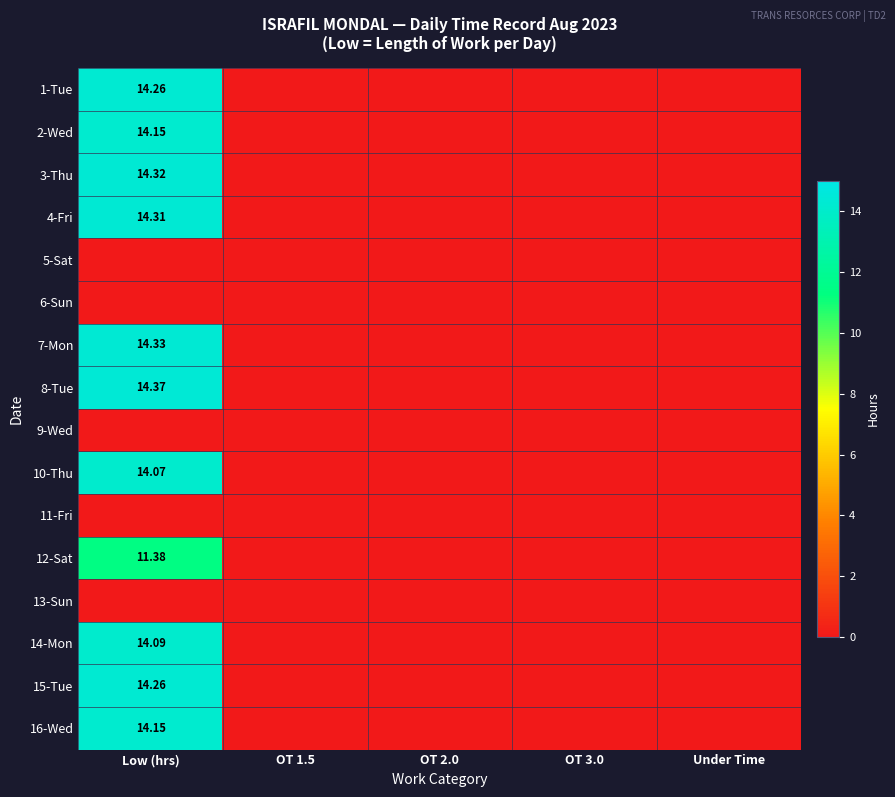

Rank the categories by 12-Sat value from highest to lowest.

Low (hrs), OT 1.5, OT 2.0, OT 3.0, Under Time